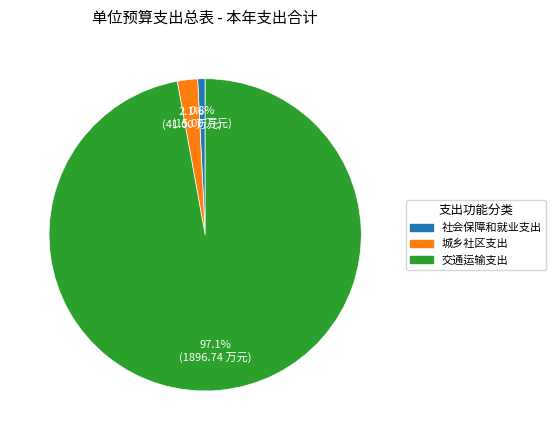

Between 社会保障和就业支出 and 城乡社区支出, which is larger?

城乡社区支出